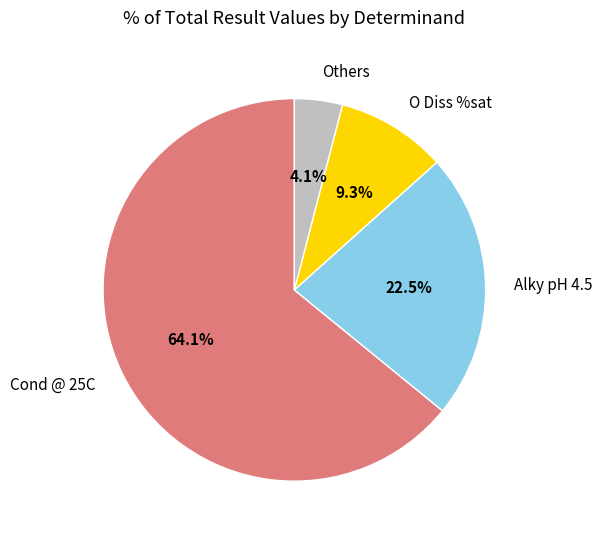

Does Cond @ 25C account for over 50% of the chart?

Yes